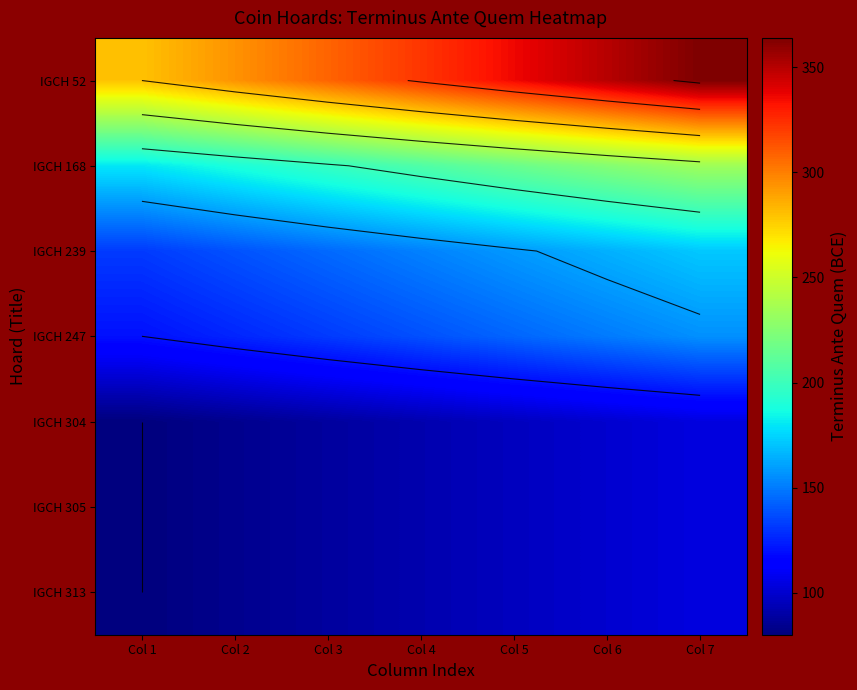

True or false: IGCH 304 has a value of 80.0 at Col 1.

True